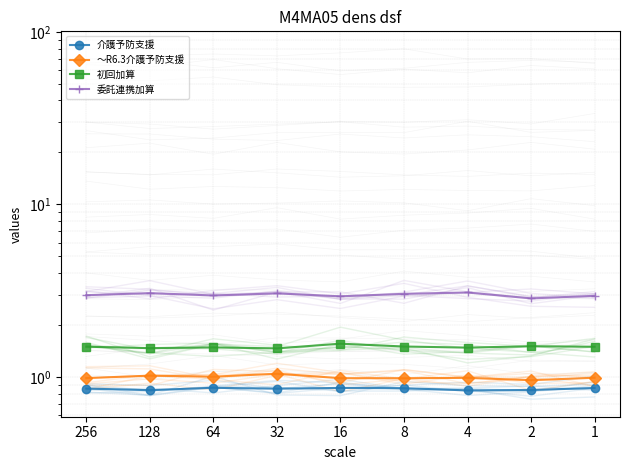

Rank the categories by 初回加算 value from highest to lowest.

16, 2, 8, 256, 1, 64, 4, 128, 32